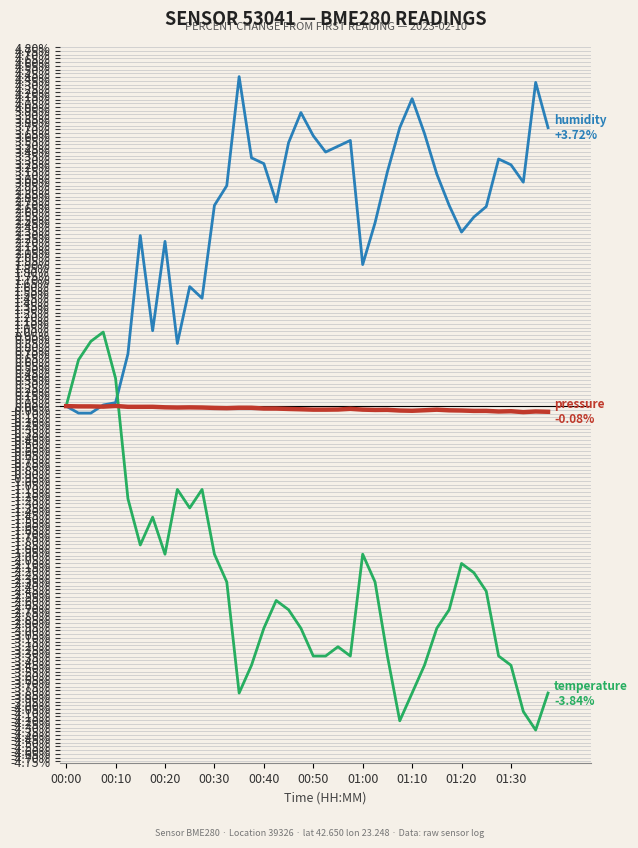

What is the minimum value shown in the chart?

-4.3